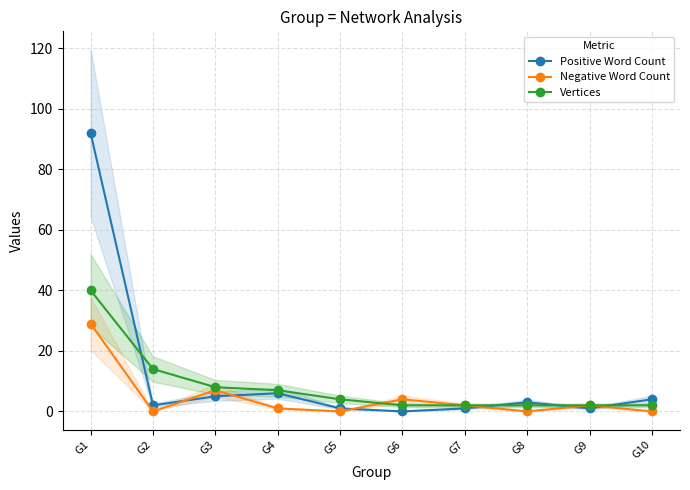

At G10, list the series in order from largest to smallest.

Positive Word Count, Vertices, Negative Word Count